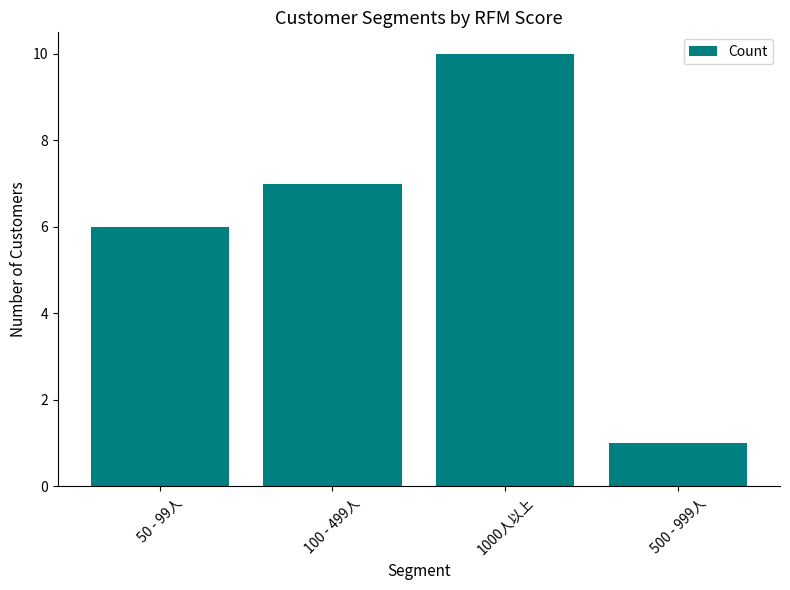

Count the number of categories in the chart.

4